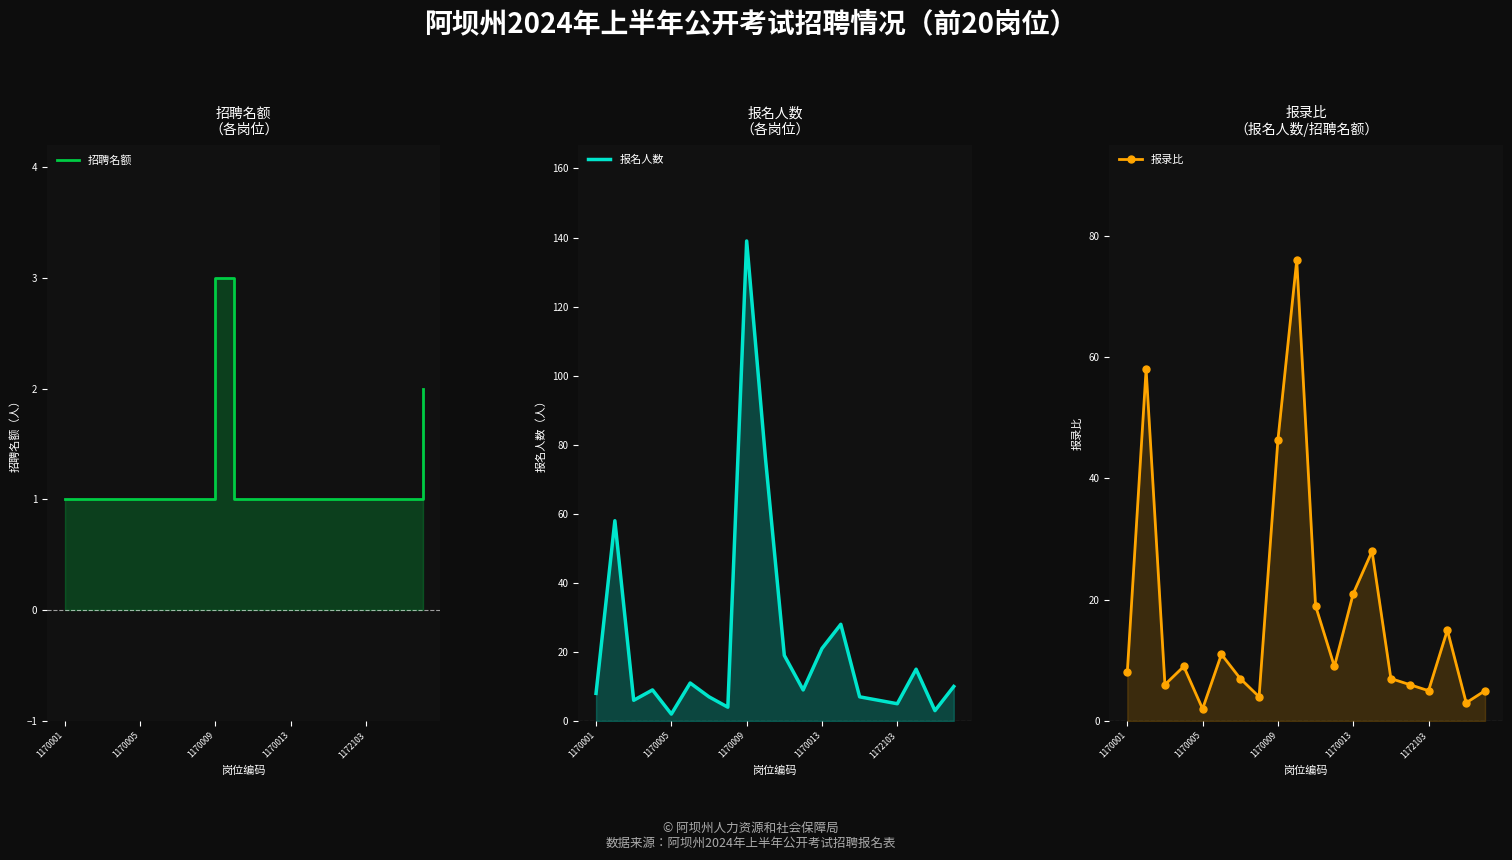

What is the minimum value shown in the chart?

1.0